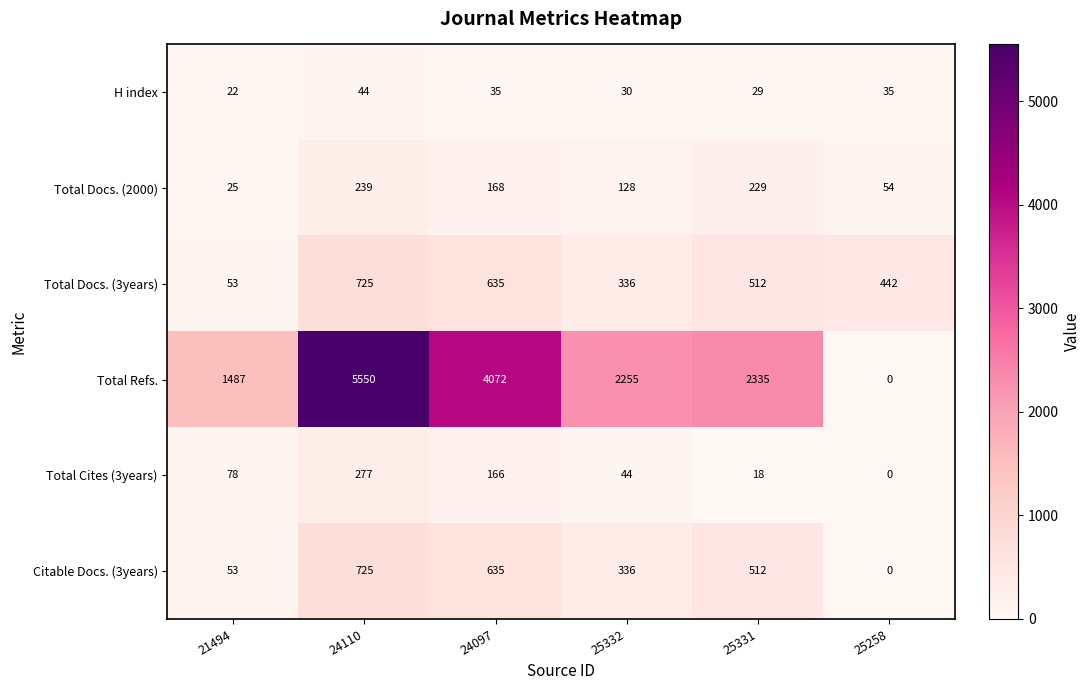

Which series has the widest spread of values?

Total Refs.